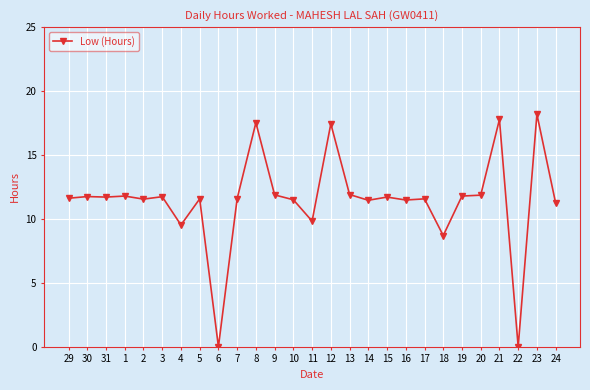

At which category does the chart reach its peak across all series?

23